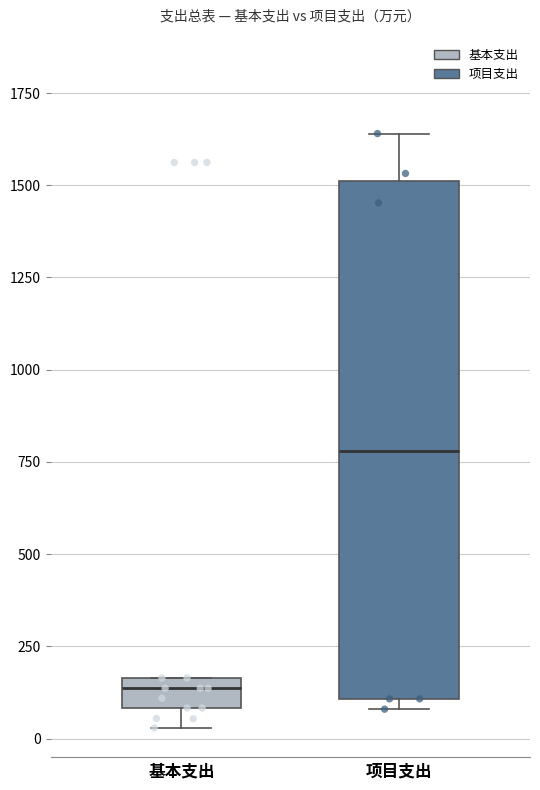

Reading left to right, read every box against the y-axis: the position of its median line, the range the box covers, and the ends of its whiskers. The values are not printed on the chart, so give them approximately, as read against the axis.

基本支出: median 150 (just below the box's upper edge), box 100 to 150, whiskers 50 to 150
项目支出: median 800, box 100 to 1500, whiskers 100 (just below the box's lower edge) to 1650